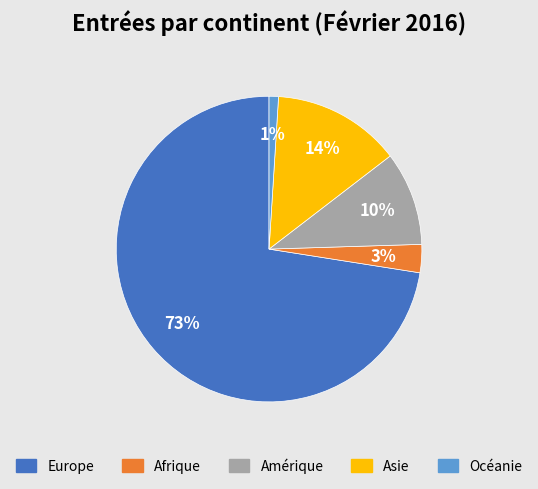

Is it true that Europe is 73% of the pie?

True